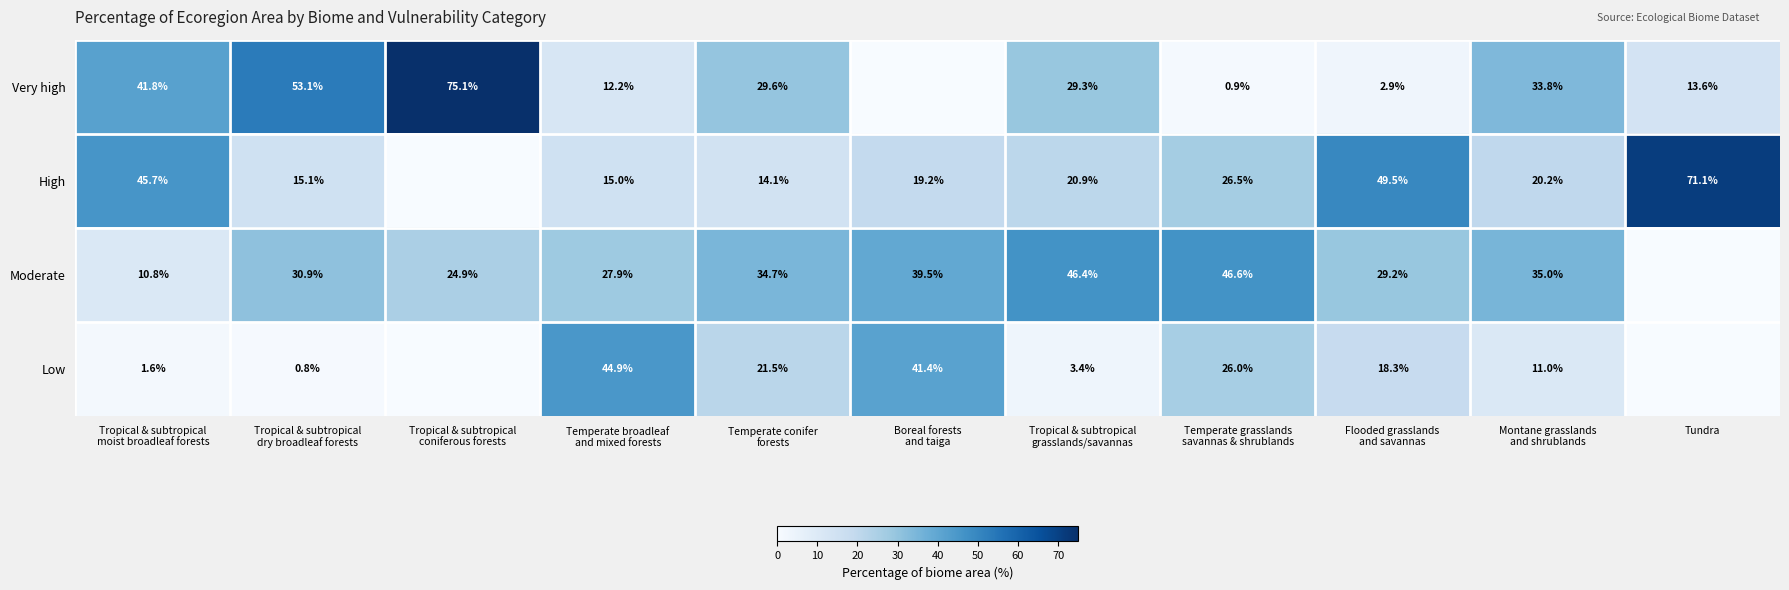

Between Temperate conifer
forests and Tropical & subtropical
grasslands/savannas, which series saw the biggest shift?

Low